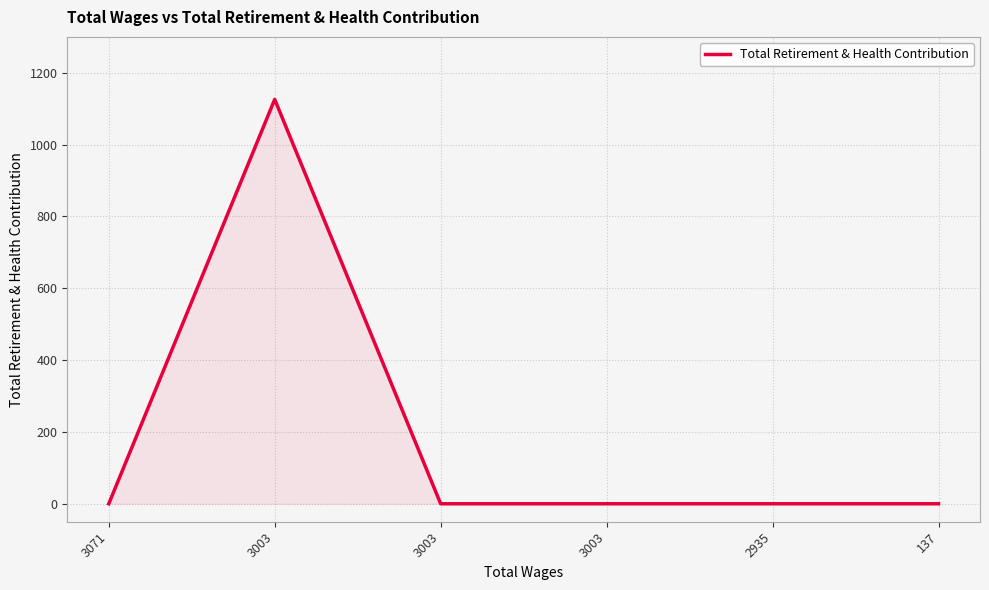

True or false: the data shows 0 at 3003.

True